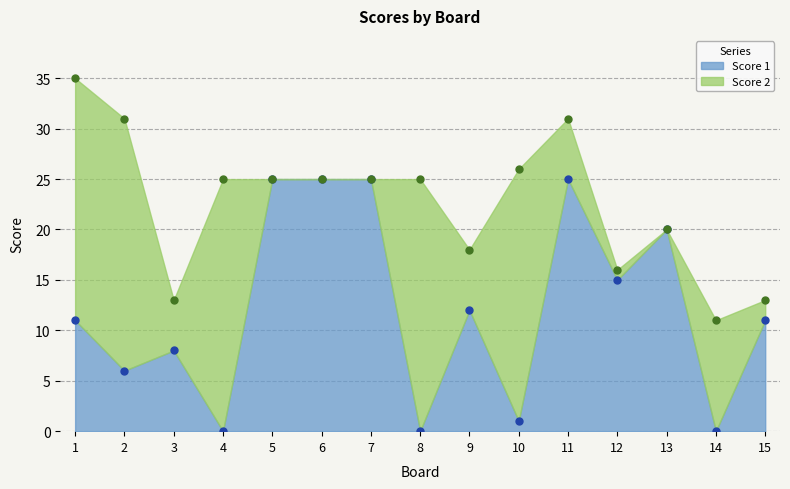

What is the maximum value shown in the chart?

25